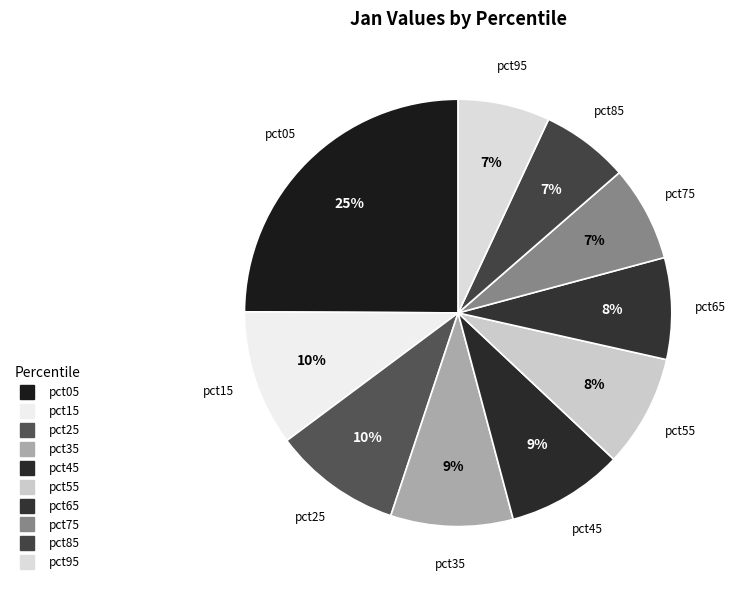

The pct05 slice represents 25% of the pie. True or false?

True